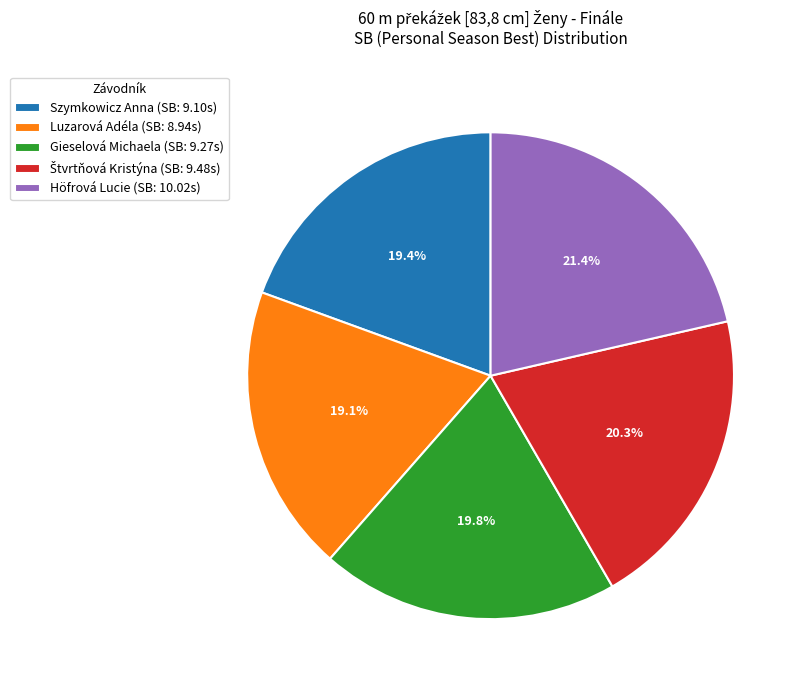

What percentage is NOT represented by Szymkowicz Anna (SB: 9.10s)?

80.6%